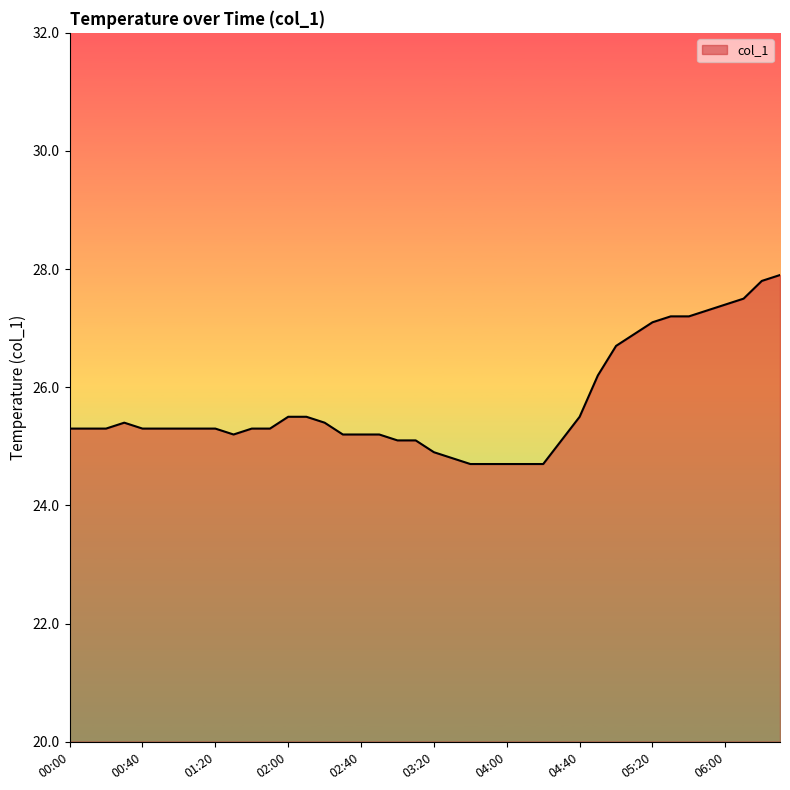

How many distinct data groups are displayed?

1